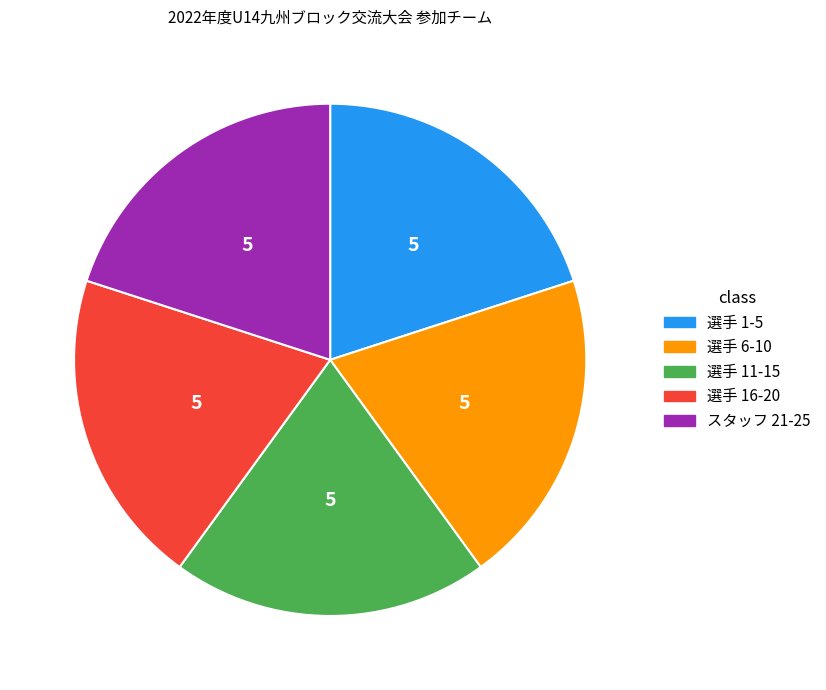

Does any single category account for the majority?

No